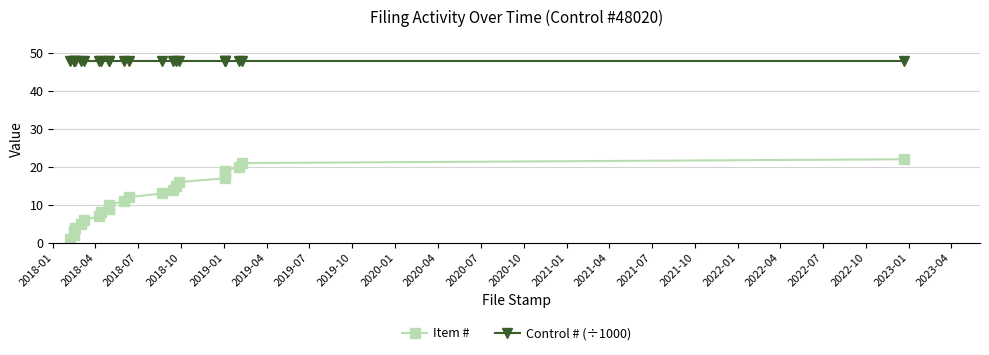

What is the value of the Item # point at the 18th from the left?

18.0